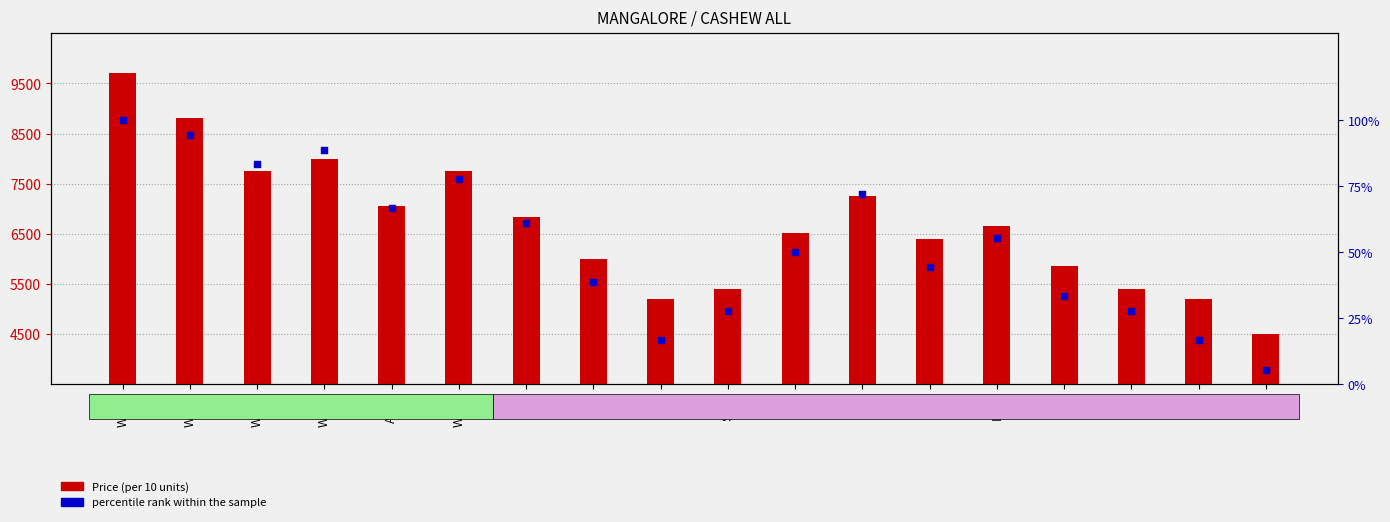

Which series contains the highest Y value?

Price